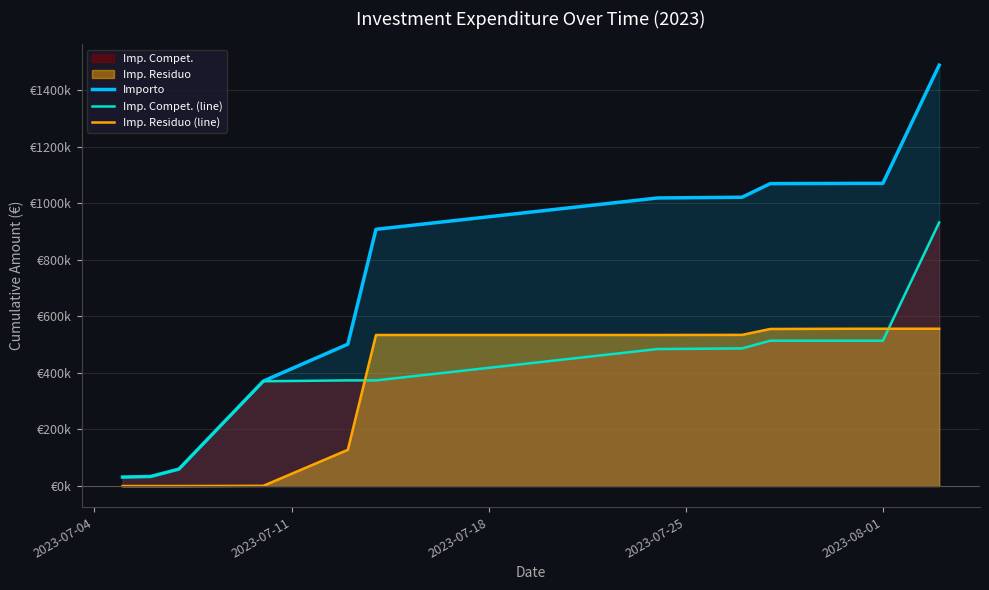

Reading left to right, transcribe all the data shown in this chart.

Importo: 31660.3	33800.8	59876.9	371153.3	501559.9	907615.2	1018433.9	1021068.0	1069134.7	1069983.0	1069983.0	1487937.3
Imp. Compet. (line): 31660.3	33800.8	59876.9	370364.3	373542.2	373542.2	484360.9	486637.9	513836.0	513836.0	513836.0	931790.3
Imp. Residuo (line): 0.0	0.0	0.0	789.0	128017.7	534073.0	534073.0	534430.1	555298.7	556147.0	556147.0	556147.0